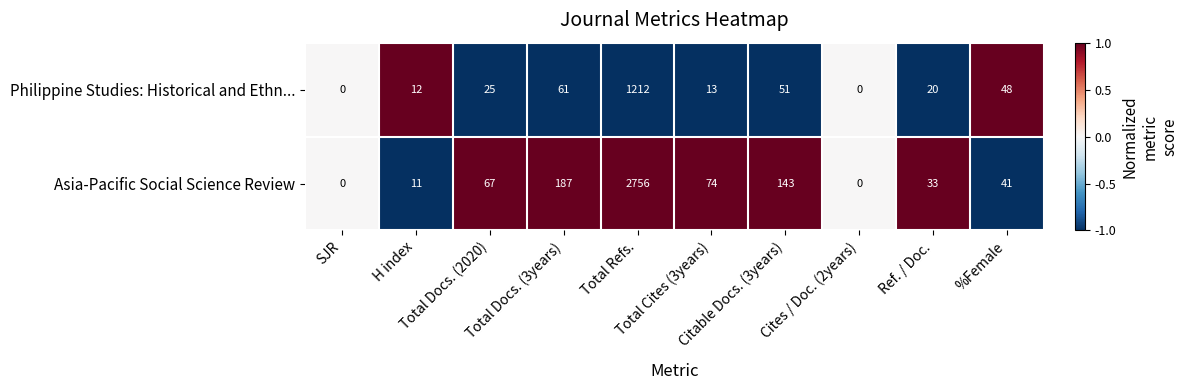

What is the difference between the second highest and minimum values in the Philippine Studies: Historical and Ethn... series?

61